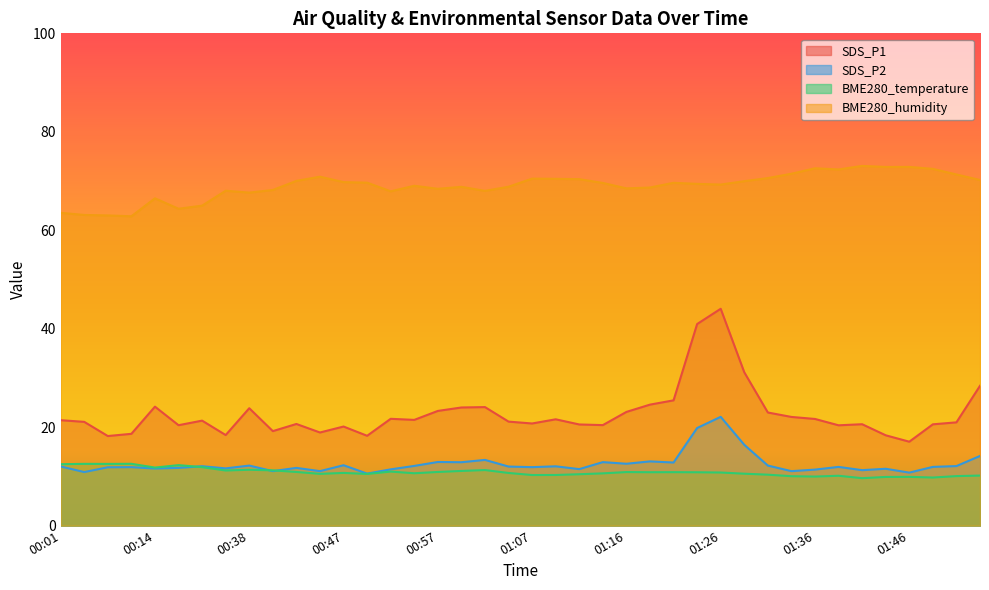

How many lines are shown in the chart?

4